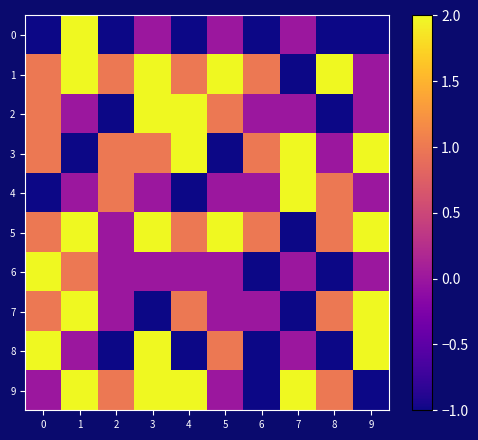

At how many categories does at least one series exceed 0?

10